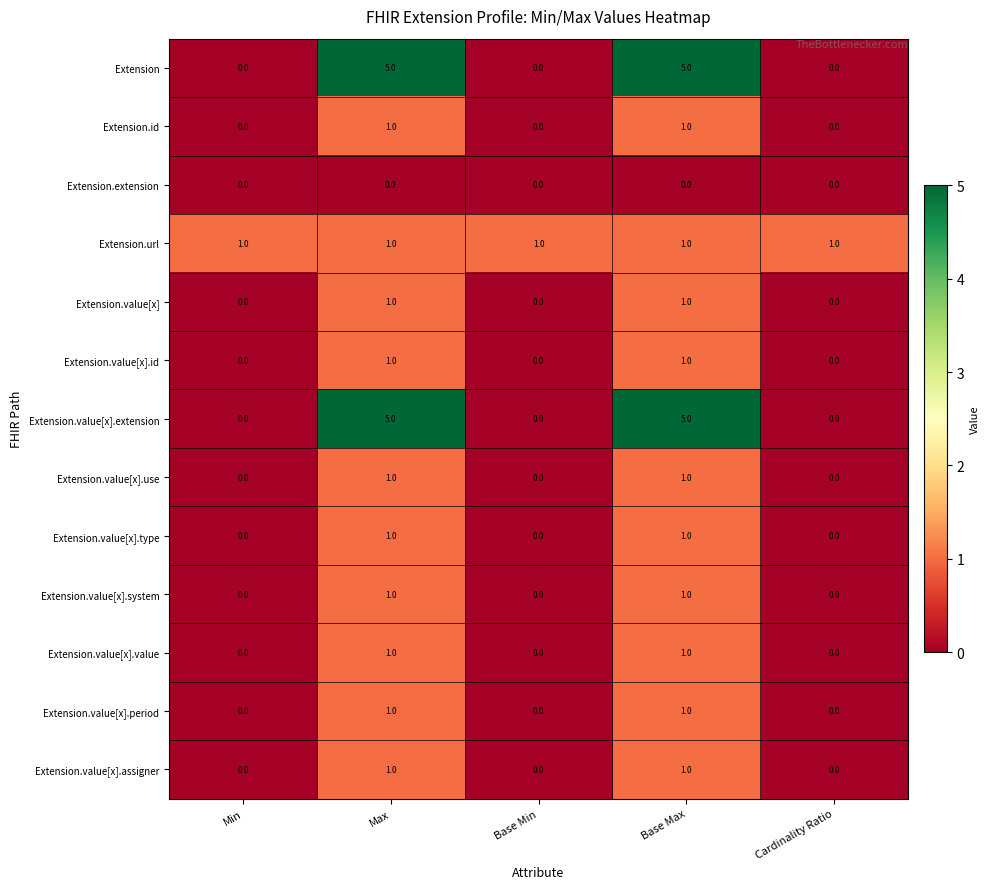

The Extension.value[x].type series shows -1 at Cardinality Ratio. True or false?

False